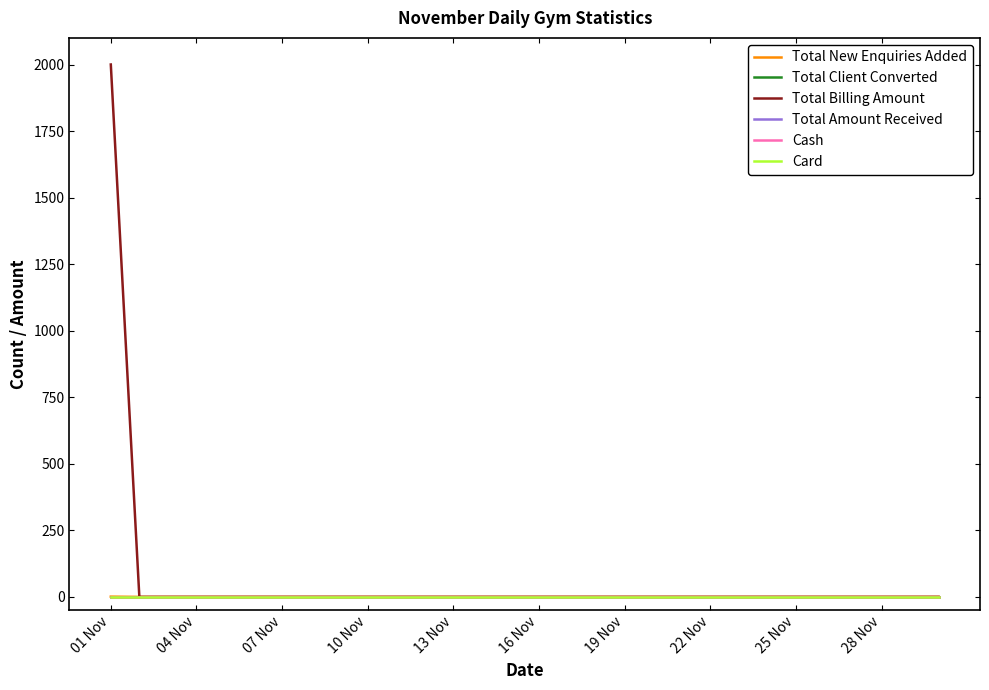

Does the chart have visible grid lines?

No